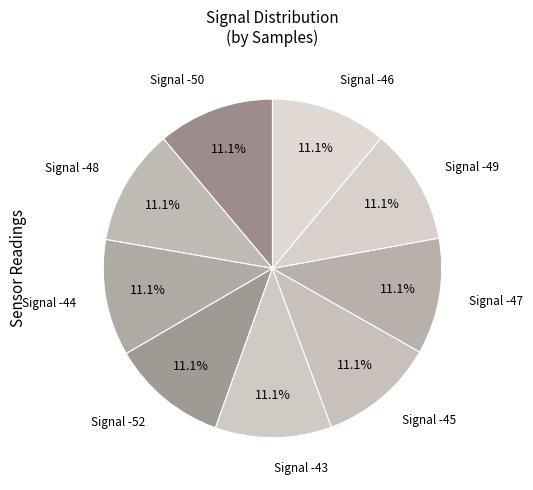

How many slices are in this pie chart?

9